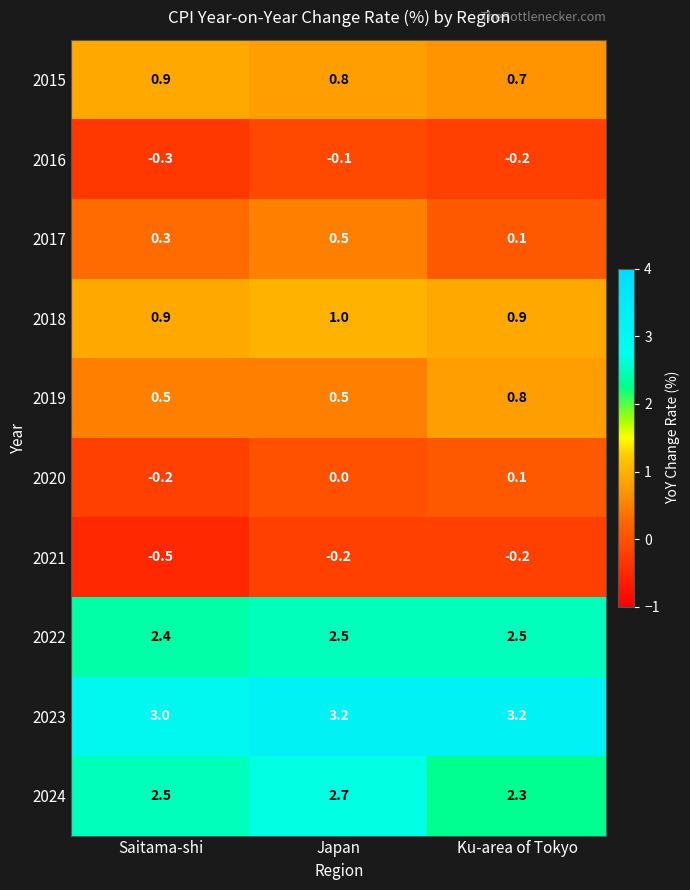

Rank the categories by 2016 value from lowest to highest.

Saitama-shi, Ku-area of Tokyo, Japan